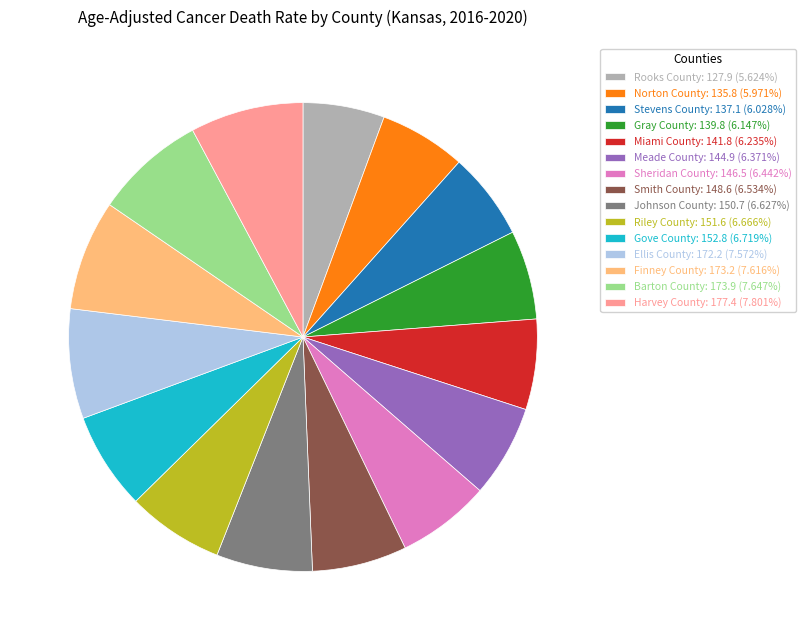

Is there any slice that represents more than half of the pie?

No